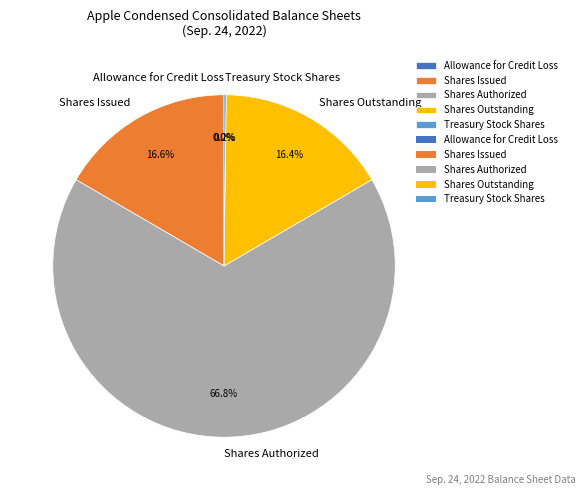

How much of the chart is everything except Shares Issued?

83.4%